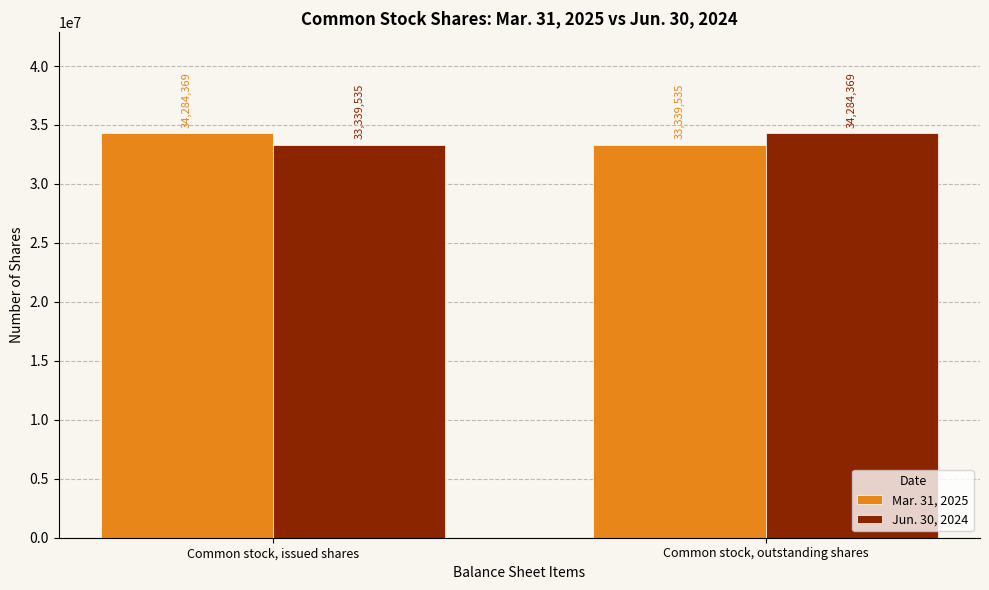

List the labels in order of Jun. 30, 2024 value, largest first.

Common stock, outstanding shares, Common stock, issued shares